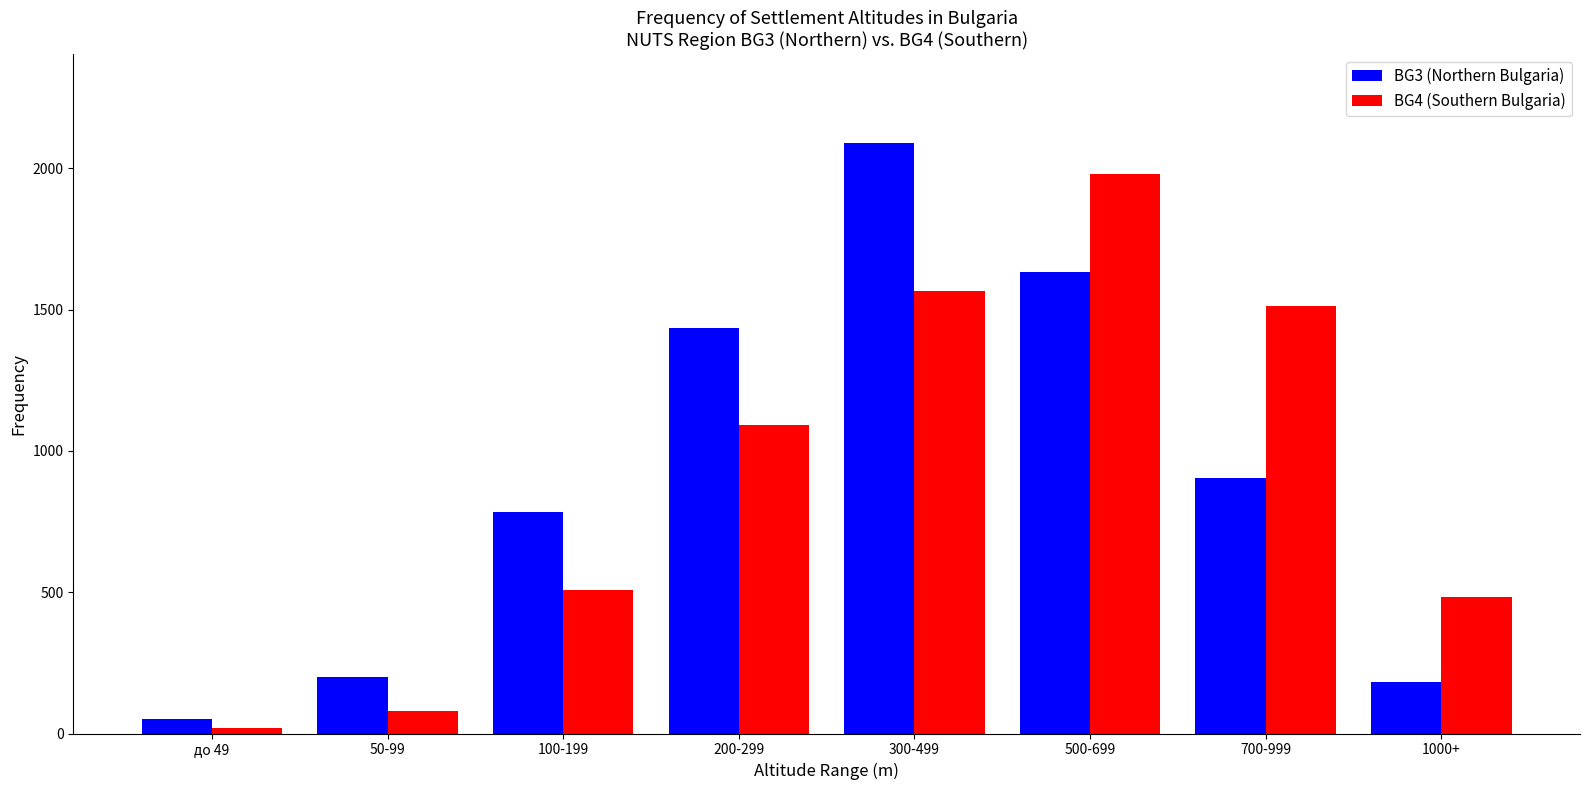

Reading left to right, transcribe all the data shown in this chart.

BG3 (Northern Bulgaria): до 49=50.4	50-99=201.6	100-199=785.4	200-299=1436.4	300-499=2091.6	500-699=1633.8	700-999=903.0	1000+=180.6
BG4 (Southern Bulgaria): до 49=19.0	50-99=79.8	100-199=509.2	200-299=1090.6	300-499=1565.6	500-699=1979.8	700-999=1512.4	1000+=482.6